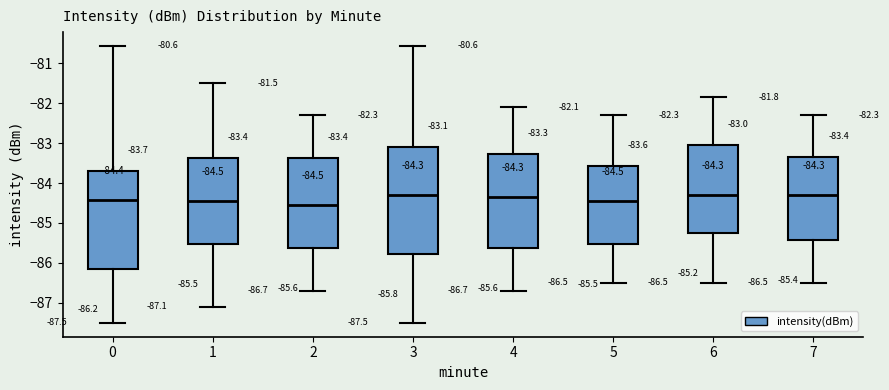

Comparing the boxes themselves (not the whiskers), which one is the tallest?

3